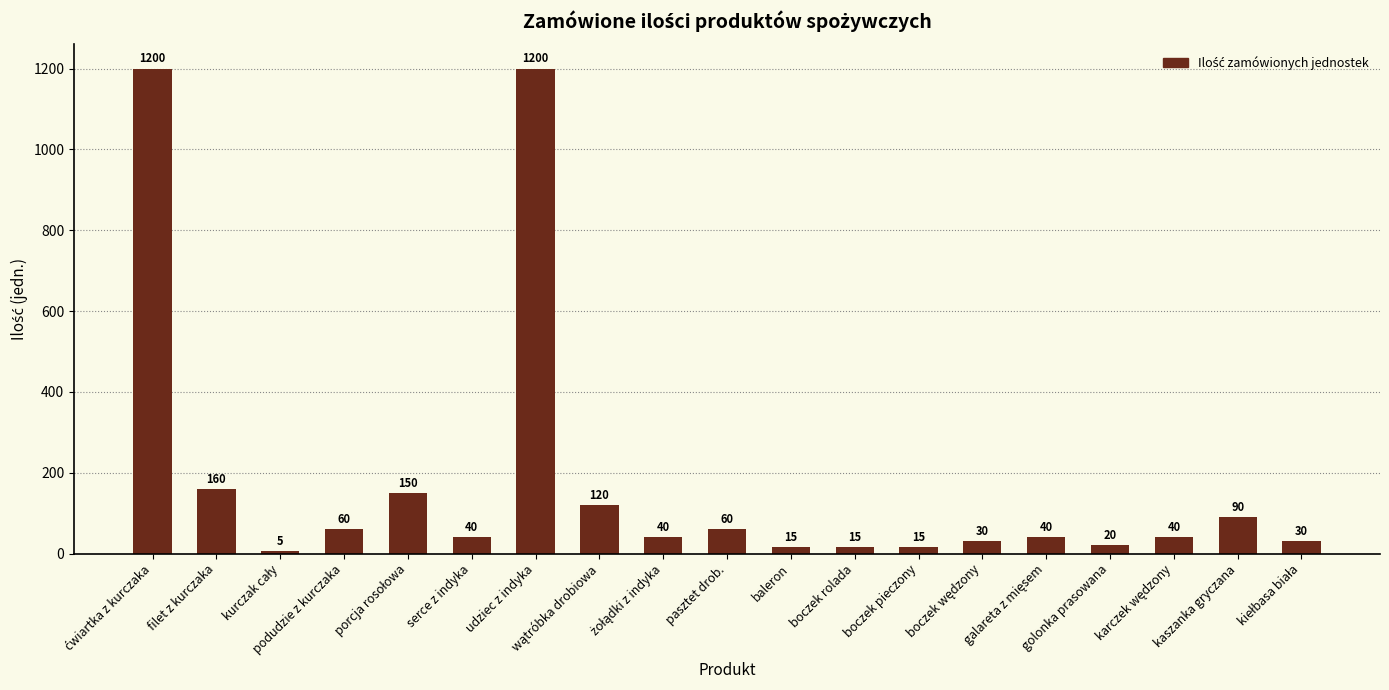

What is the change in value from filet z kurczaka to serce z indyka?

-120